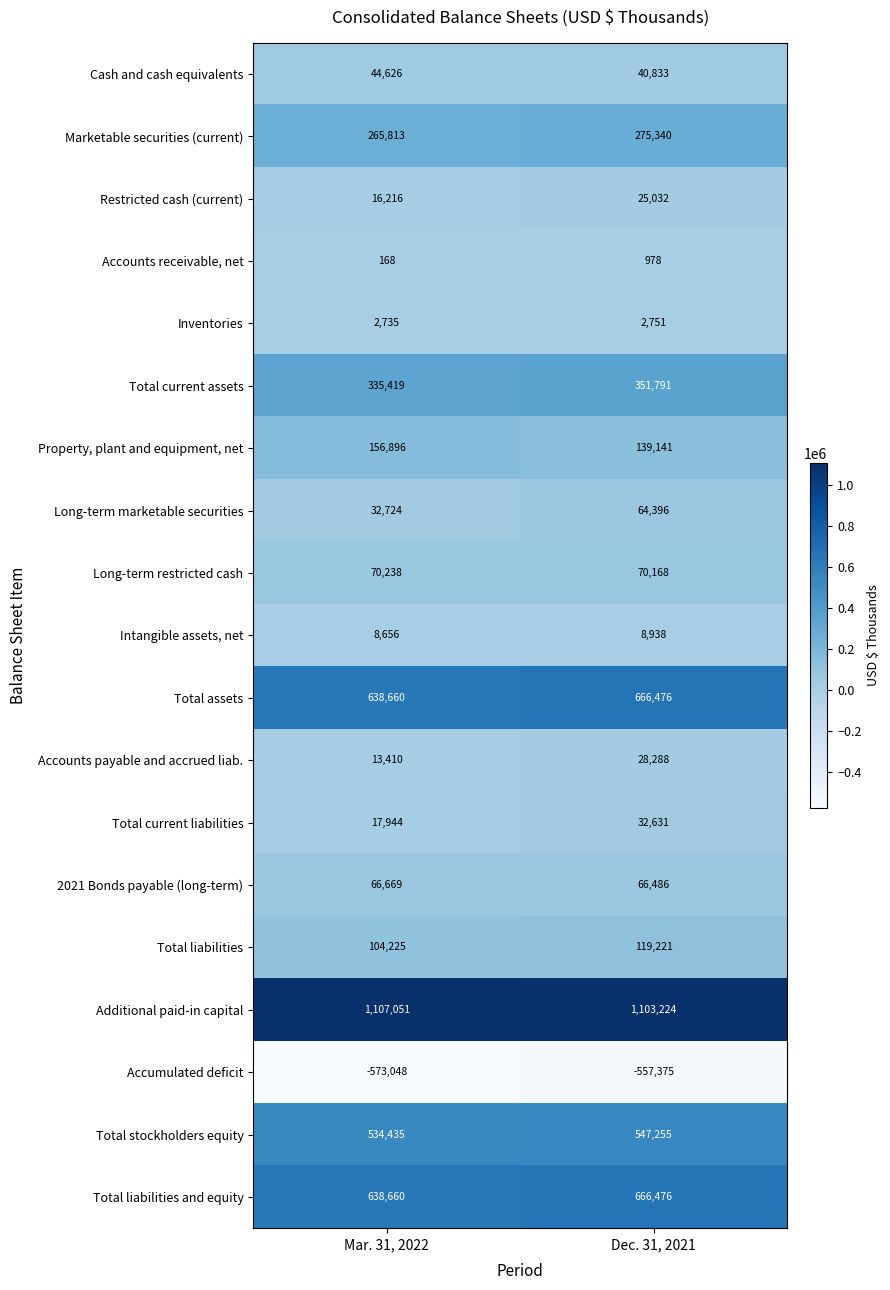

What is the sum of the Intangible assets, net values at Dec. 31, 2021 and Mar. 31, 2022?

17594